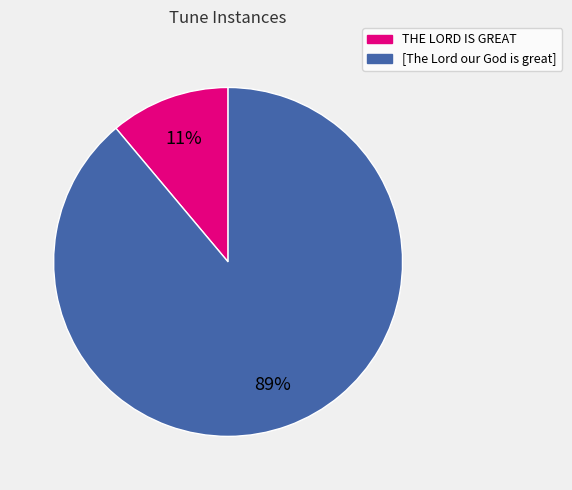

True or false: THE LORD IS GREAT accounts for 1% of the total.

False